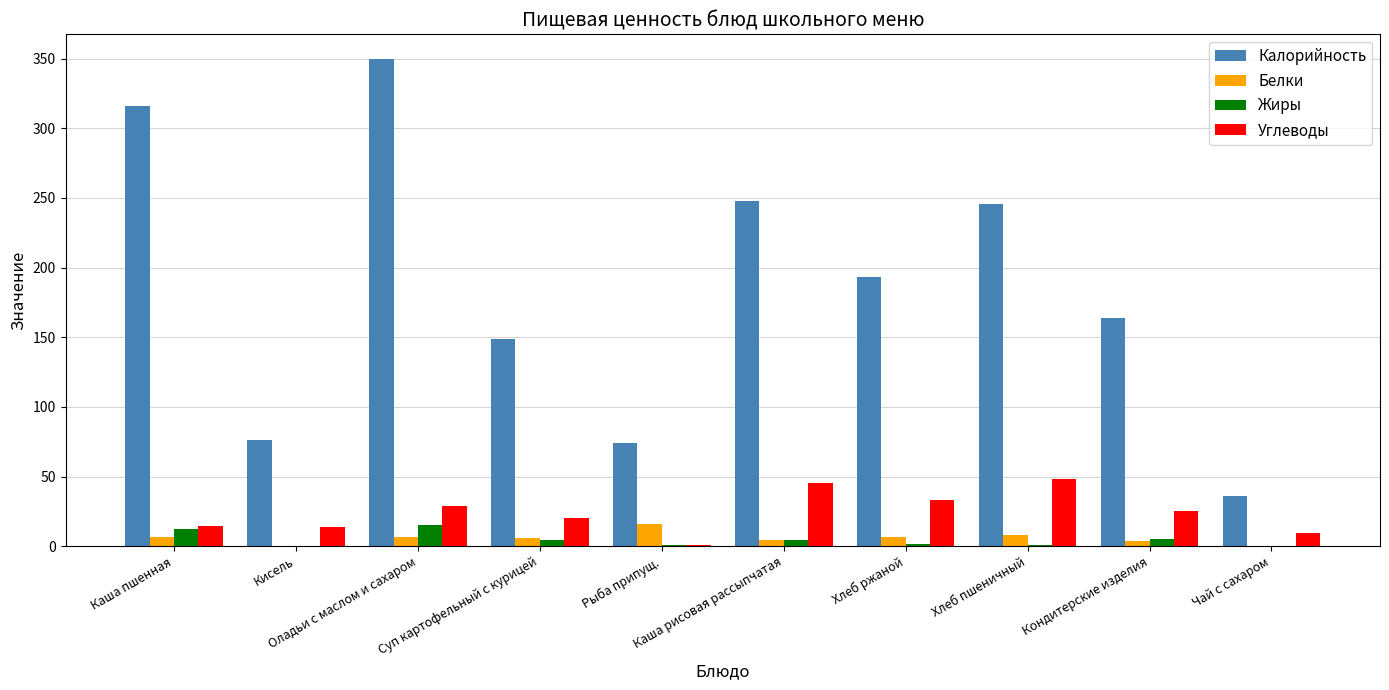

What is the sum of the Углеводы values at Рыба припущ. and Хлеб ржаной?

33.9